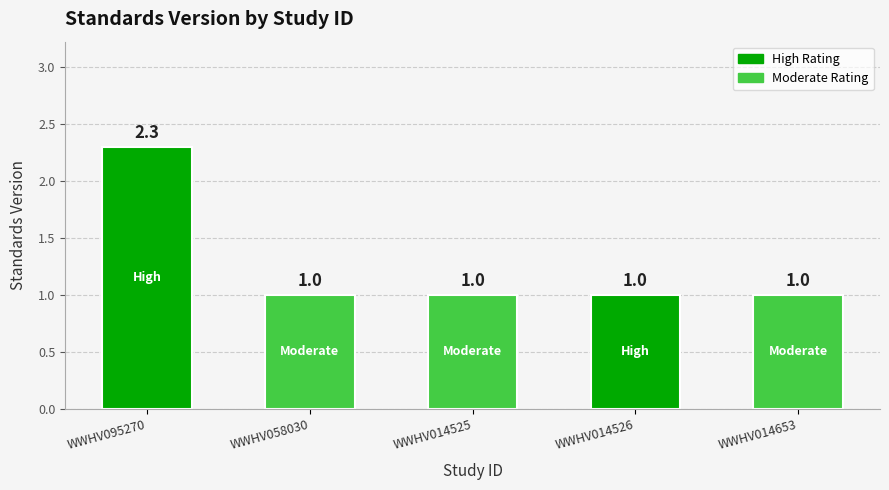

Reading left to right, transcribe all the data shown in this chart.

2.3	1.0	1.0	1.0	1.0